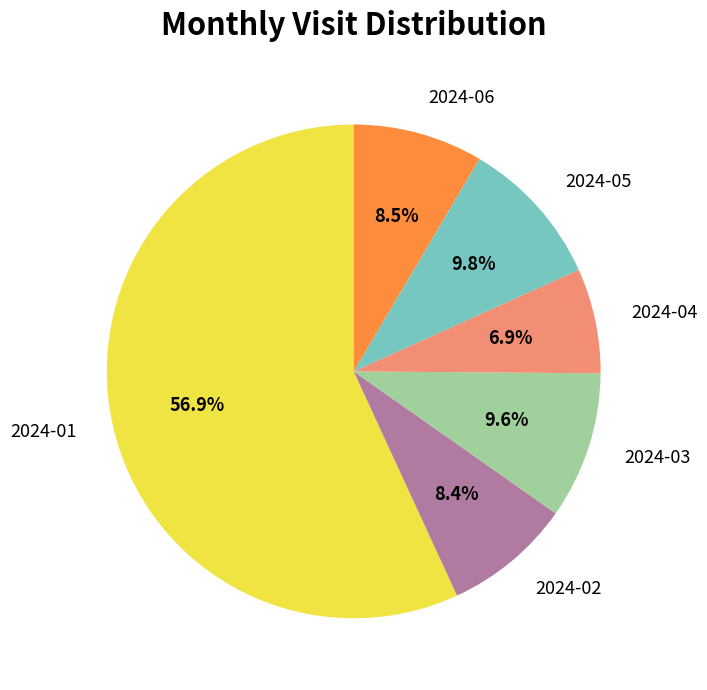

Which slice is the largest?

2024-01